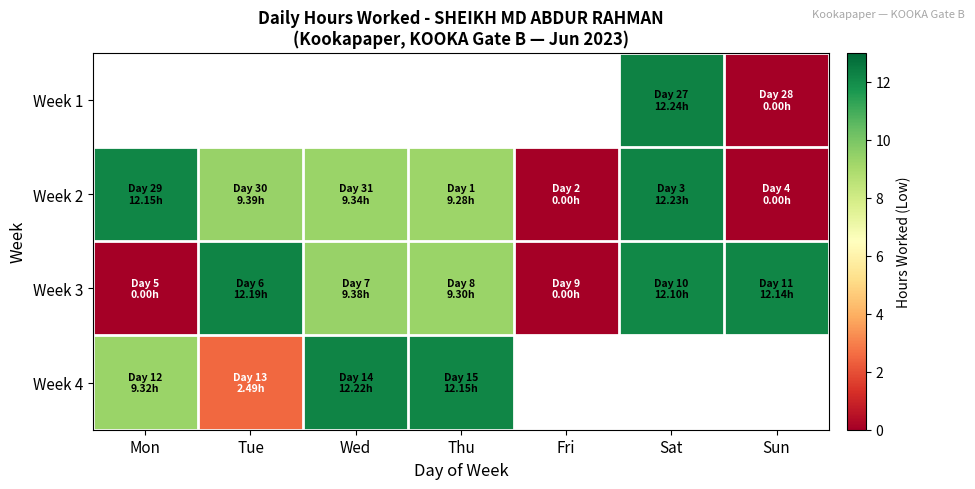

Which category has the lowest value in the Week 4 series?

Tue